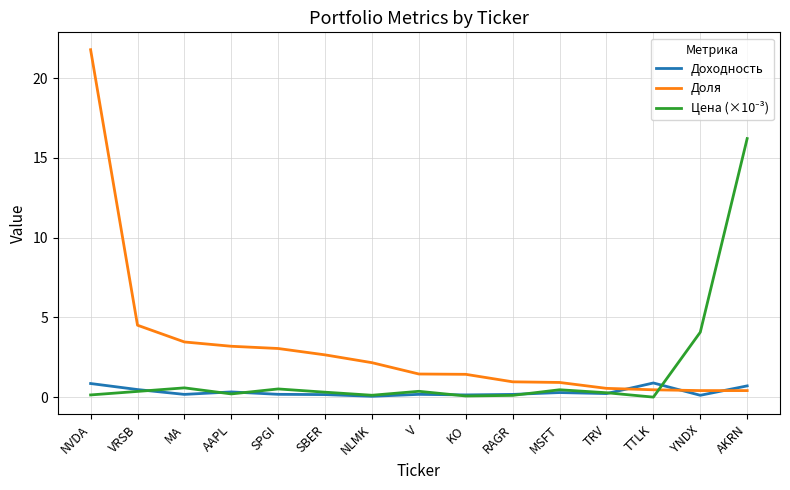

Which series has the widest spread of values?

Доля